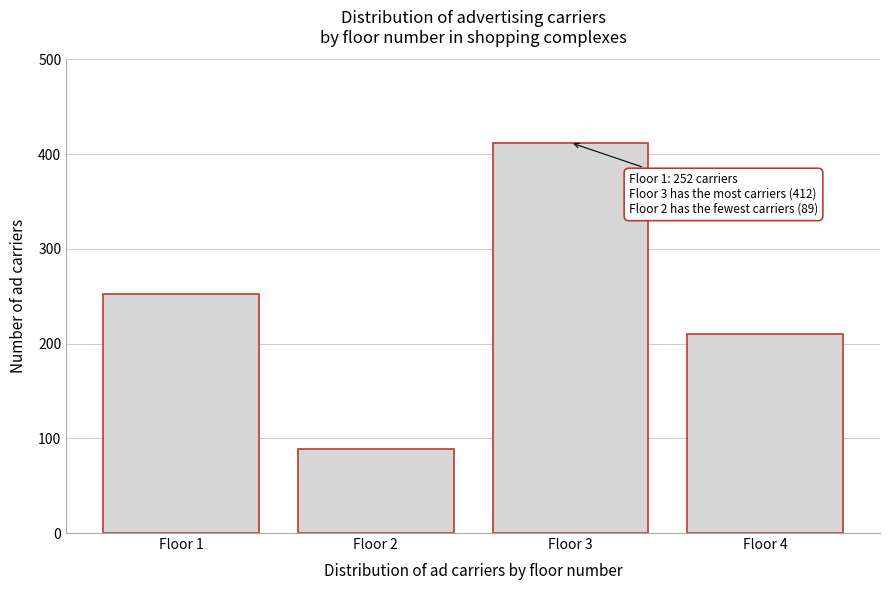

Reading left to right, extract all data points from this chart.

Floor 1=252	Floor 2=89	Floor 3=412	Floor 4=210